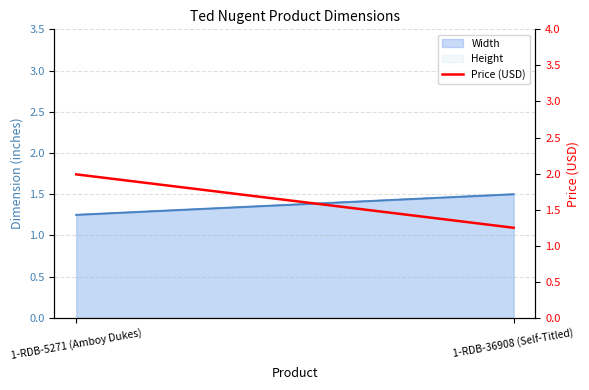

At which category does the chart reach its peak across all series?

1-RDB-5271 (Amboy Dukes)